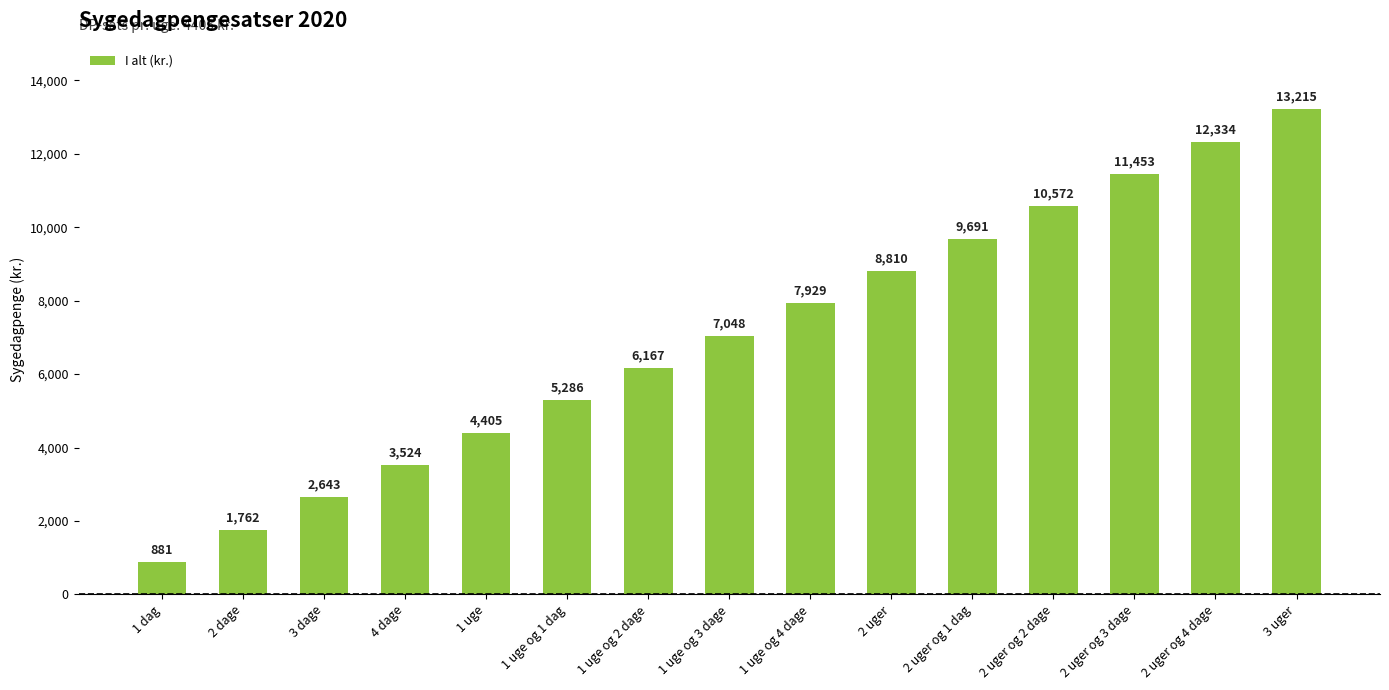

Which category has the lowest value across all series?

1 dag